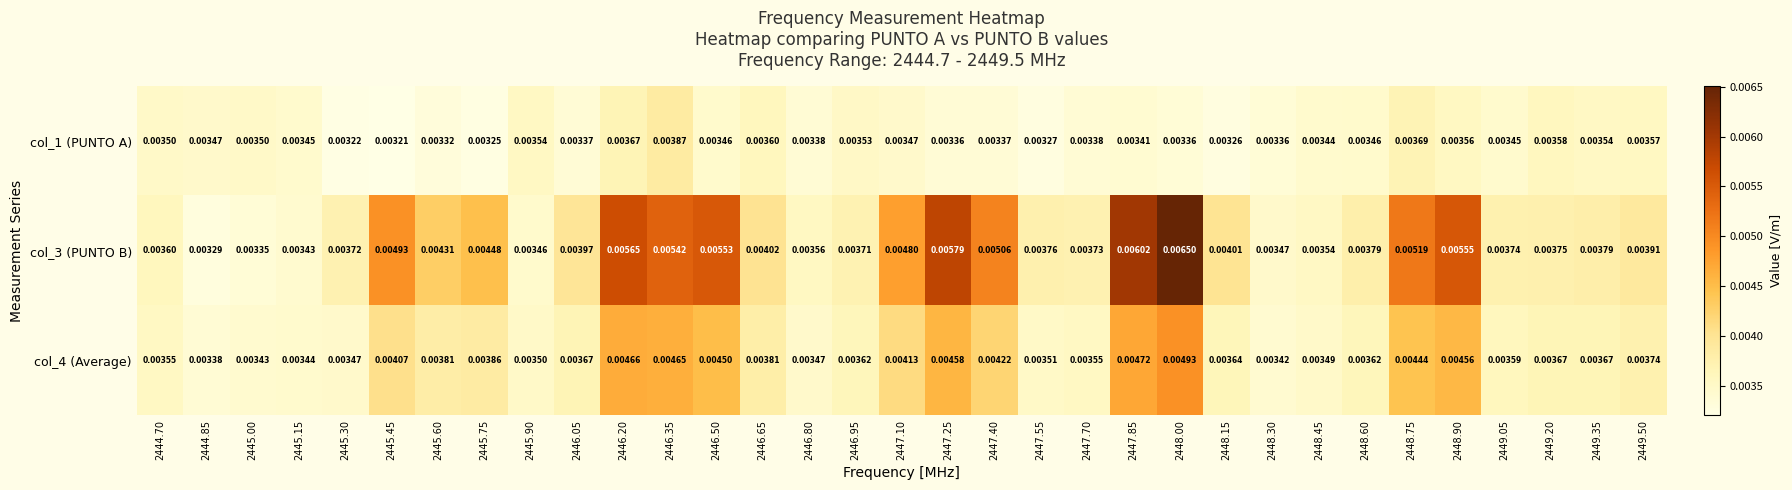

At which category is the sum across all series the highest?

2448.00